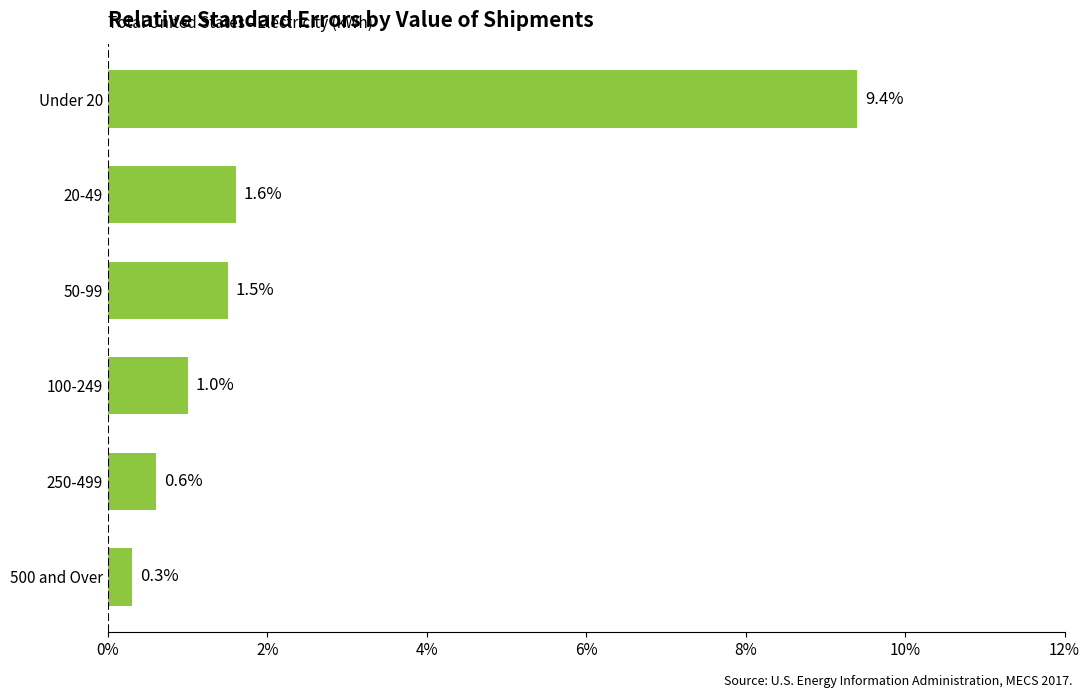

Reading top to bottom, extract all data points from this chart.

Under 20=9.4	20-49=1.6	50-99=1.5	100-249=1.0	250-499=0.6	500 and Over=0.3